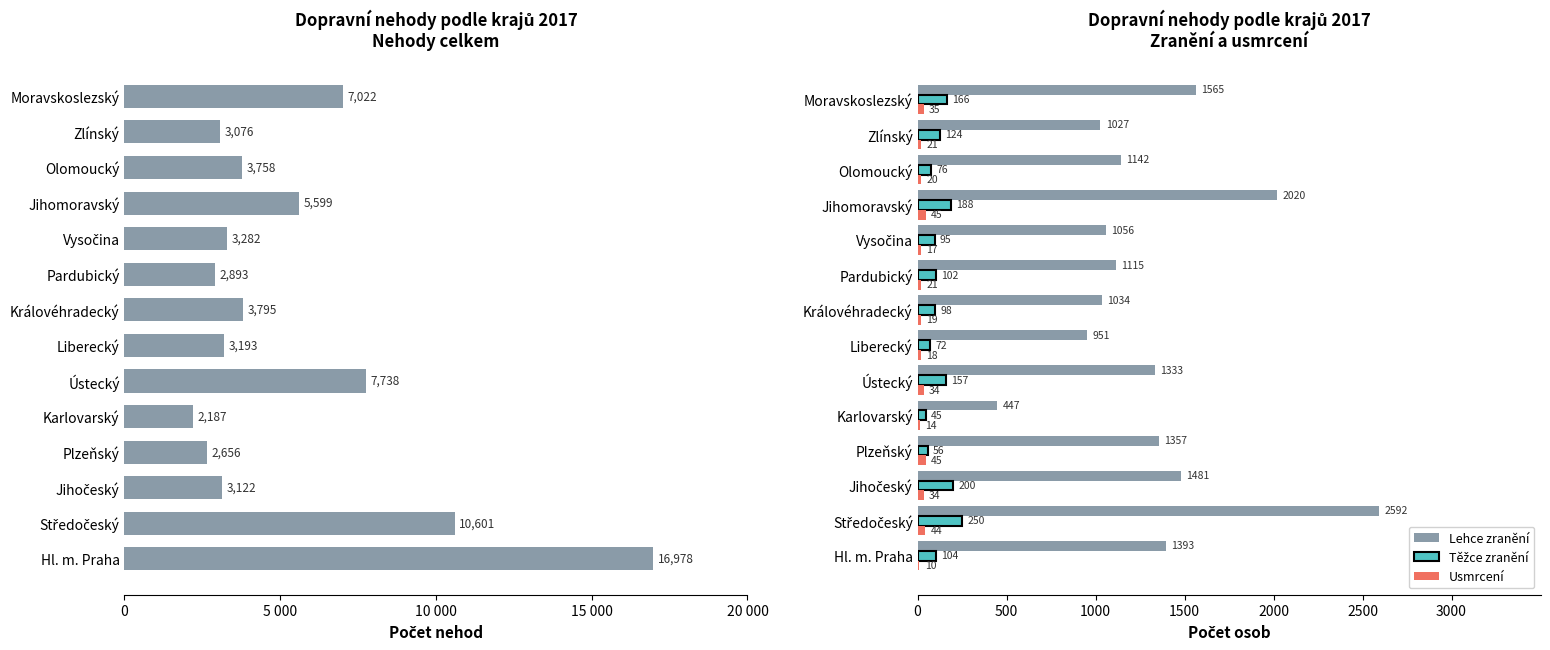

Is the value of Lehce zranění at Plzeňský greater than the value of Usmrcení at Plzeňský?

Yes